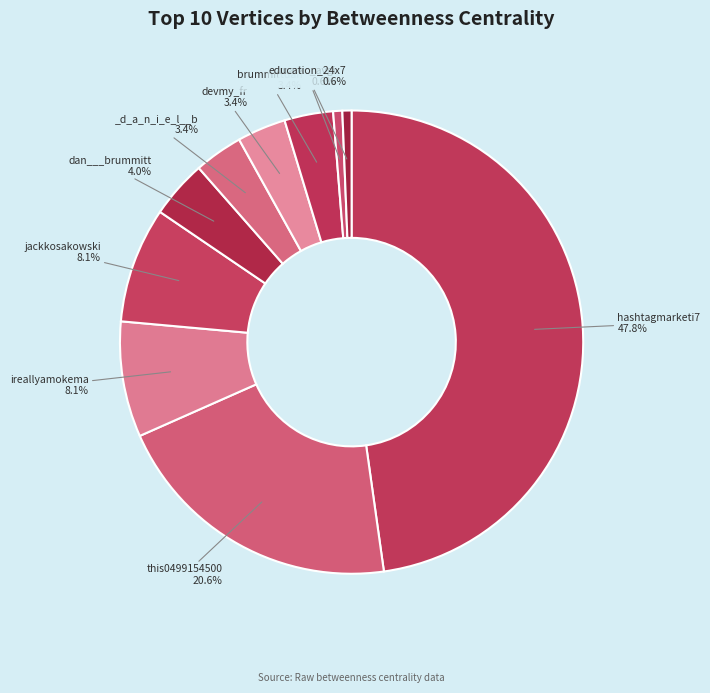

How many segments does this pie chart have?

10